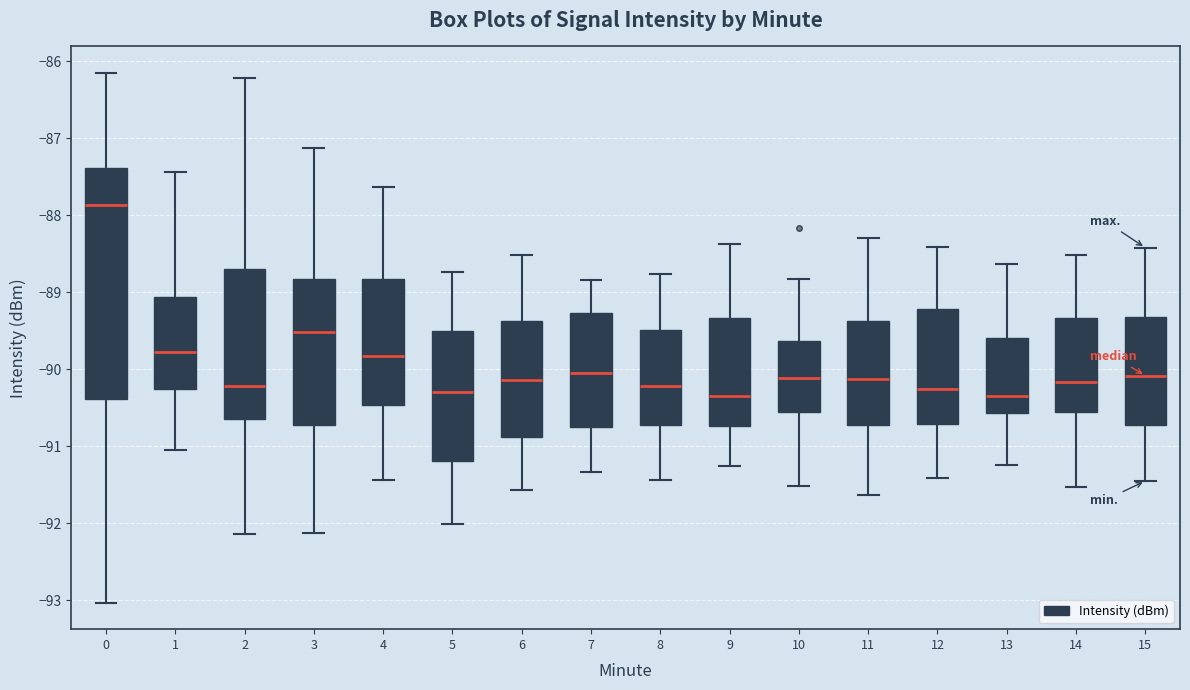

Reading left to right, read every box against the y-axis: the position of its median line, the range the box covers, and the ends of its whiskers. The values are not printed on the chart, so give them approximately, as read against the axis.

0: median -87.9, box -90.4 to -87.4, whiskers -93.0 to -86.1
1: median -89.8, box -90.2 to -89.1, whiskers -91.0 to -87.4
2: median -90.2, box -90.6 to -88.7, whiskers -92.1 to -86.2
3: median -89.5, box -90.7 to -88.8, whiskers -92.1 to -87.1
4: median -89.8, box -90.5 to -88.8, whiskers -91.4 to -87.6
5: median -90.3, box -91.2 to -89.5, whiskers -92.0 to -88.7
6: median -90.1, box -90.9 to -89.4, whiskers -91.6 to -88.5
7: median -90.0, box -90.7 to -89.3, whiskers -91.3 to -88.8
8: median -90.2, box -90.7 to -89.5, whiskers -91.4 to -88.8
9: median -90.3, box -90.7 to -89.3, whiskers -91.3 to -88.4
10: median -90.1, box -90.6 to -89.6, whiskers -91.5 to -88.8
11: median -90.1, box -90.7 to -89.4, whiskers -91.6 to -88.3
12: median -90.2, box -90.7 to -89.2, whiskers -91.4 to -88.4
13: median -90.3, box -90.6 to -89.6, whiskers -91.2 to -88.6
14: median -90.2, box -90.6 to -89.3, whiskers -91.5 to -88.5
15: median -90.1, box -90.7 to -89.3, whiskers -91.4 to -88.4